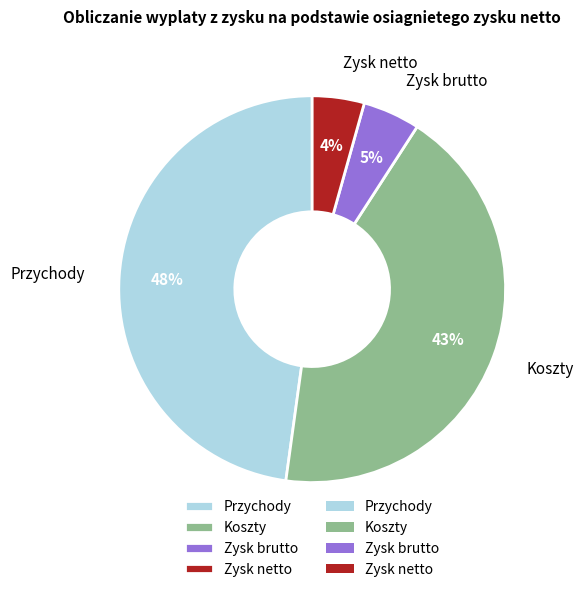

What percentage is the Zysk netto slice, to the nearest percent?

4%